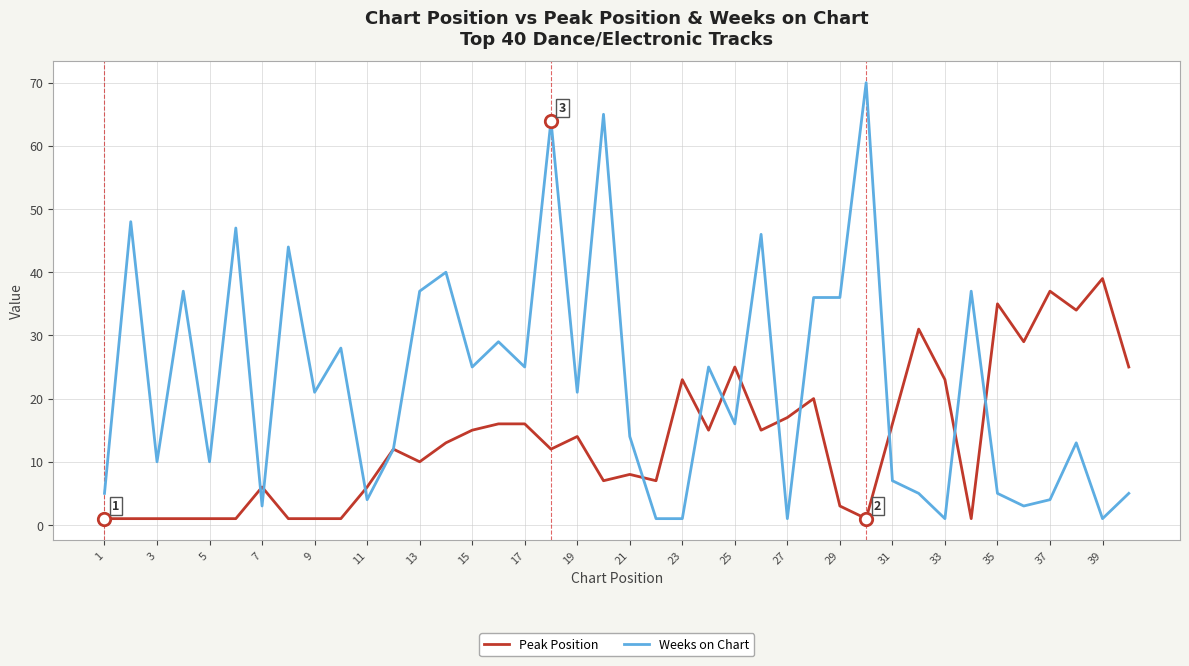

At how many categories does at least one series exceed 56?

3